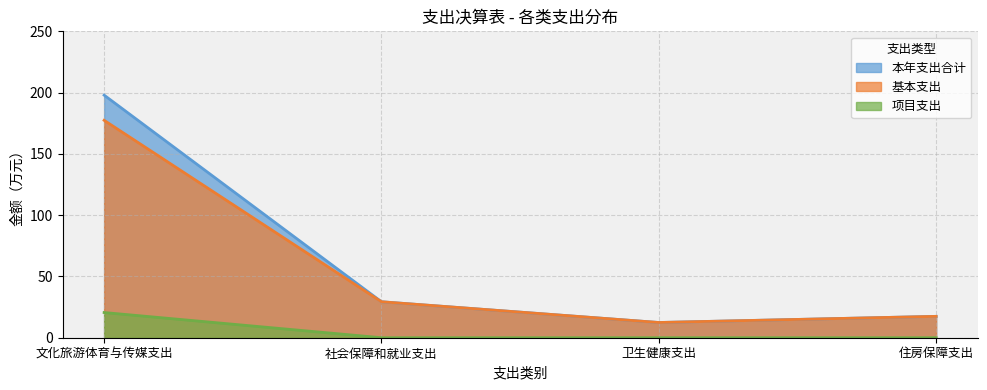

At which label is 项目支出 closest to 10?

社会保障和就业支出